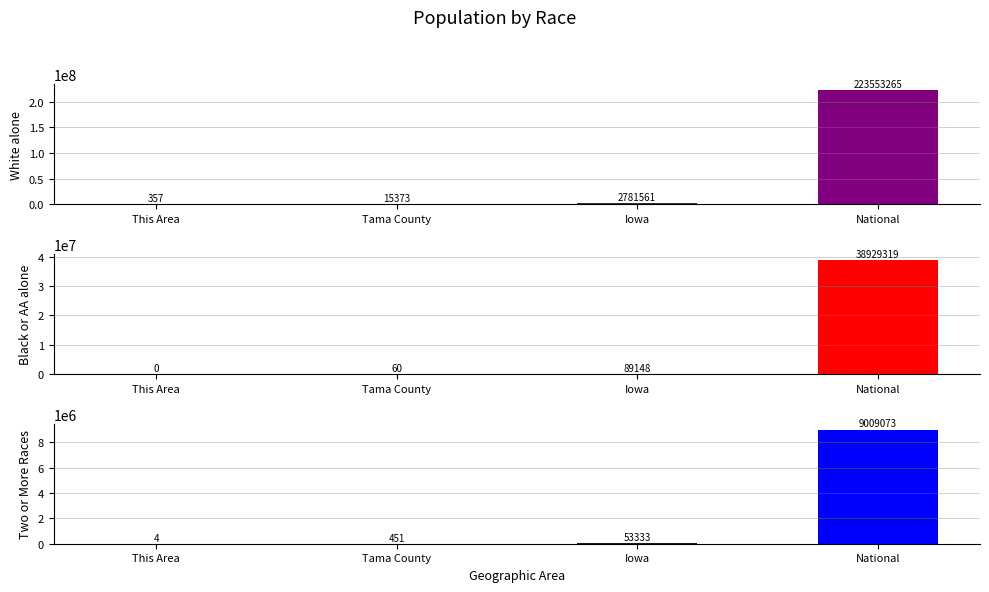

Is it true that Two or More Races equals 277 at Tama County?

False